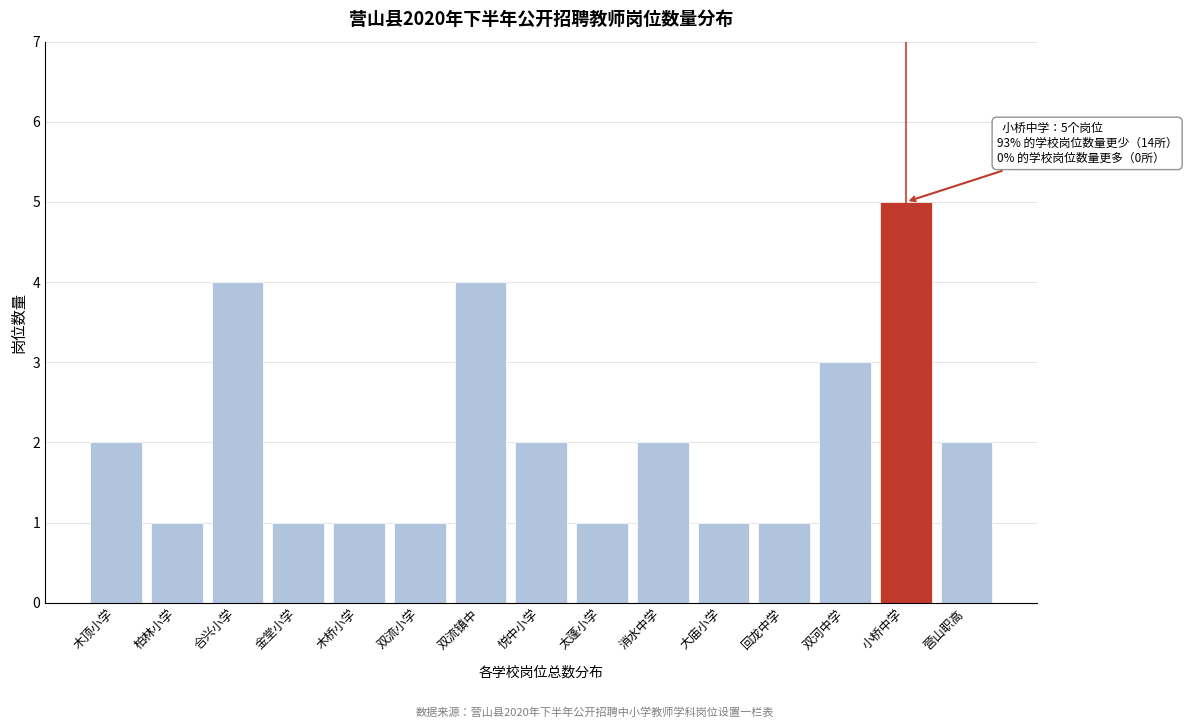

Reading left to right, extract all data points from this chart.

木顶小学=2	柏林小学=1	合兴小学=4	金堂小学=1	木桥小学=1	双流小学=1	双流镇中=4	悦中小学=2	太蓬小学=1	消水中学=2	大庙小学=1	回龙中学=1	双河中学=3	小桥中学=5	营山职高=2